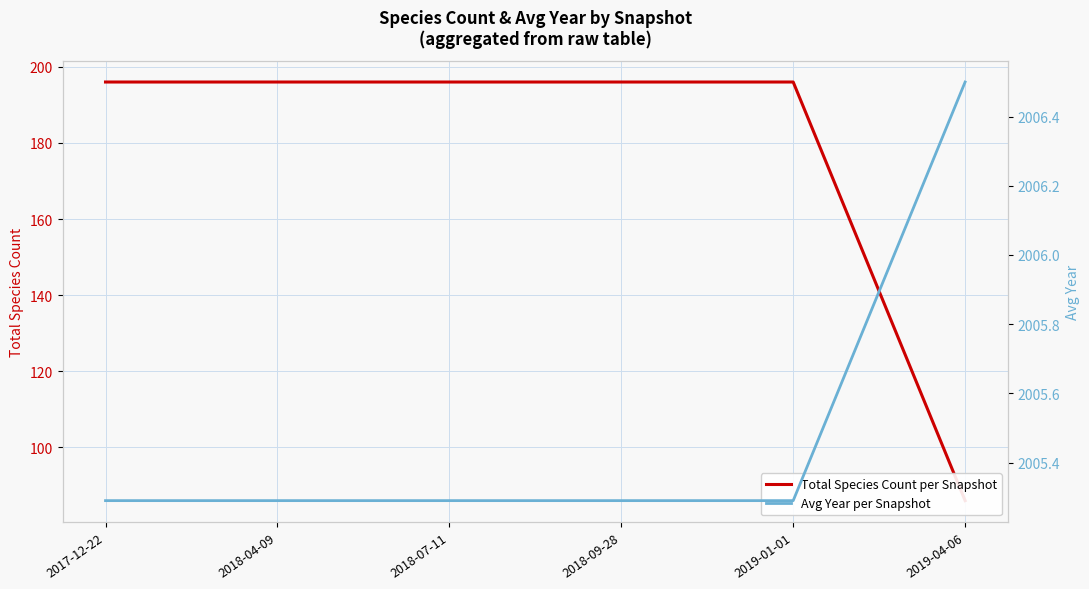

Reading left to right, transcribe all the data shown in this chart.

Total Species Count per Snapshot: 2017-12-22=196.0	2018-04-09=196.0	2018-07-11=196.0	2018-09-28=196.0	2019-01-01=196.0	2019-04-06=86.0
Avg Year per Snapshot: 2017-12-22=2005.3	2018-04-09=2005.3	2018-07-11=2005.3	2018-09-28=2005.3	2019-01-01=2005.3	2019-04-06=2006.5